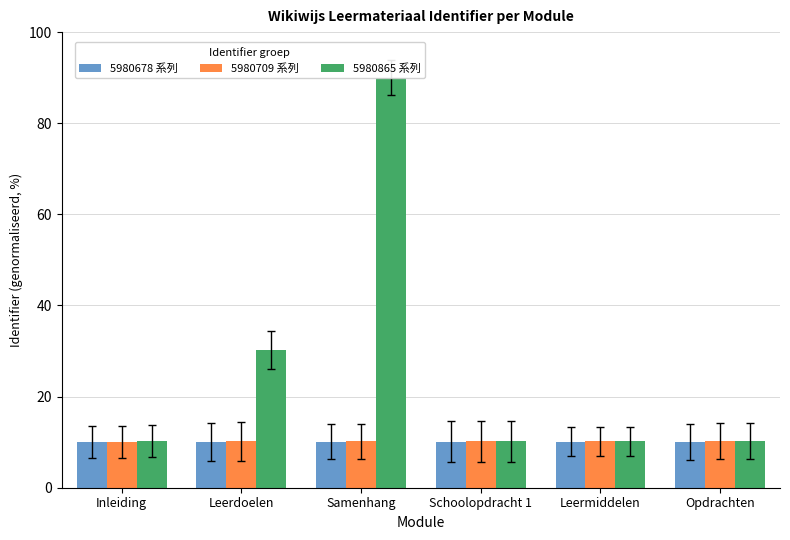

How many bars are there in each group?

3